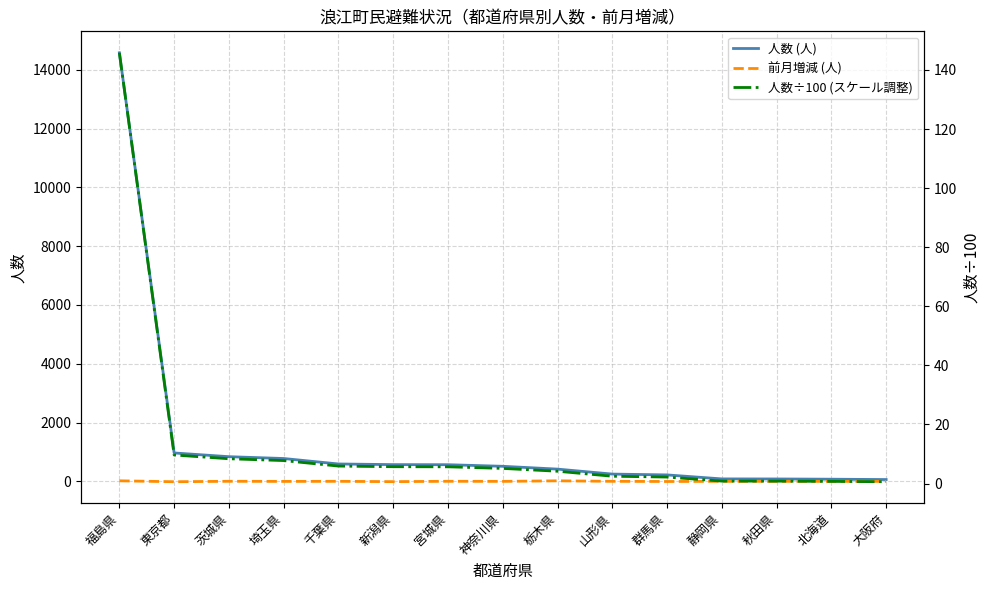

Rank the series at 静岡県 from lowest to highest value.

前月増減 (人), 人数÷100 (スケール調整), 人数 (人)